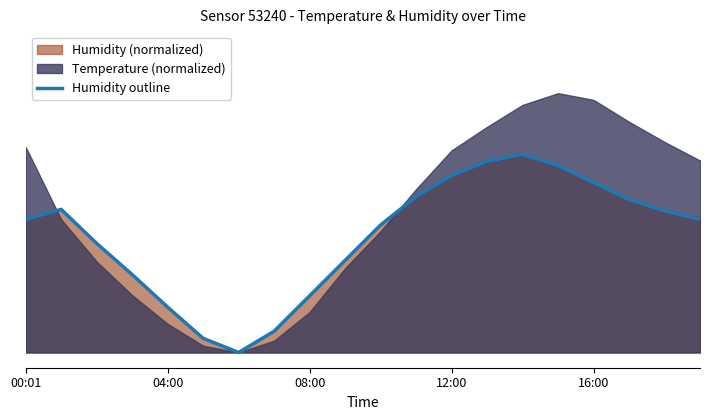

Is it true that the value at 19 is 0.4?

True